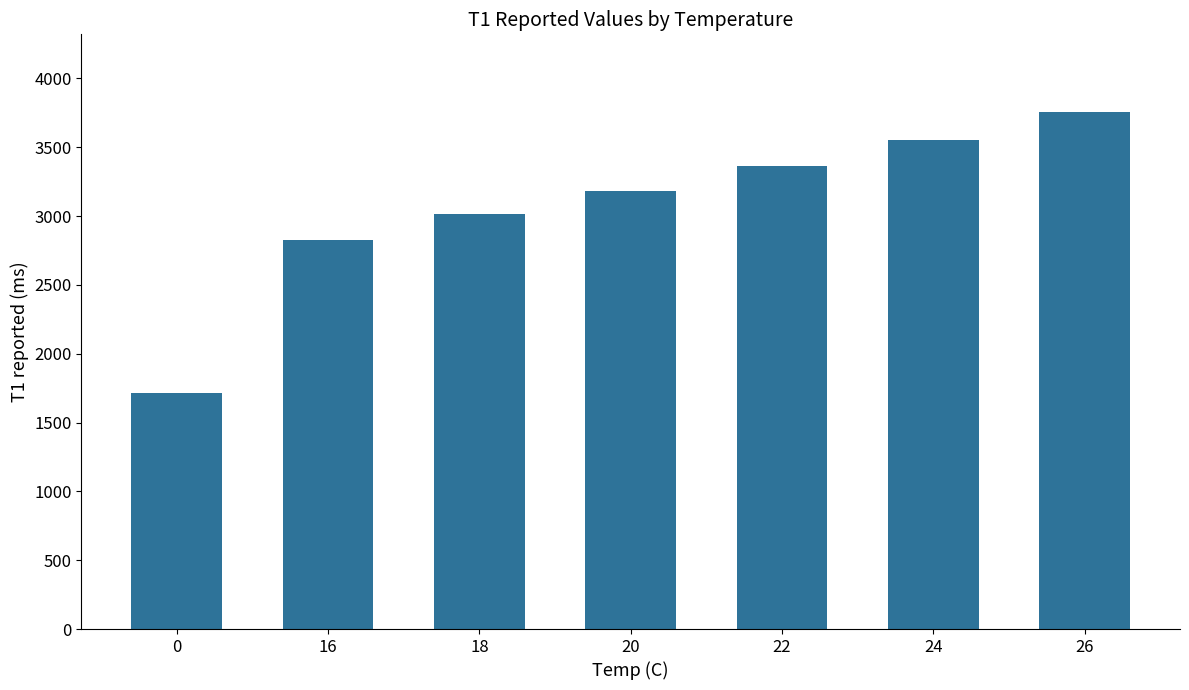

At which label is the value closest to 2734?

16